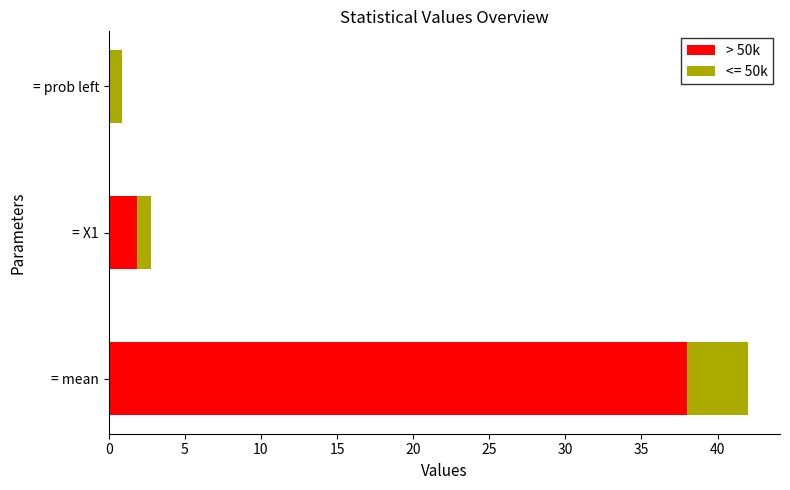

At which label is > 50k closest to 19?

= X1